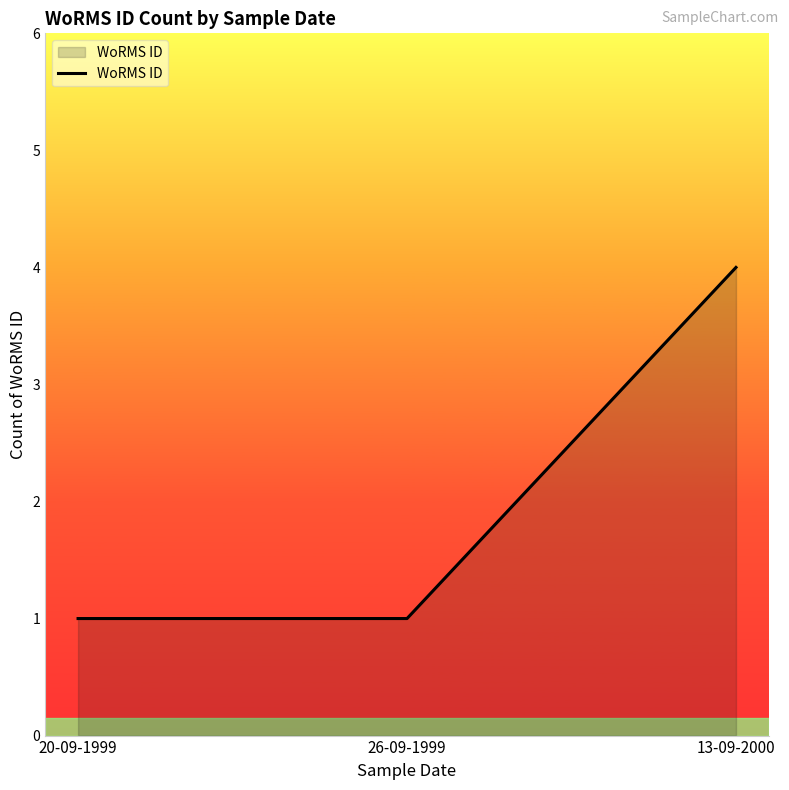

What is the sum of the values at 26-09-1999 and 13-09-2000?

5